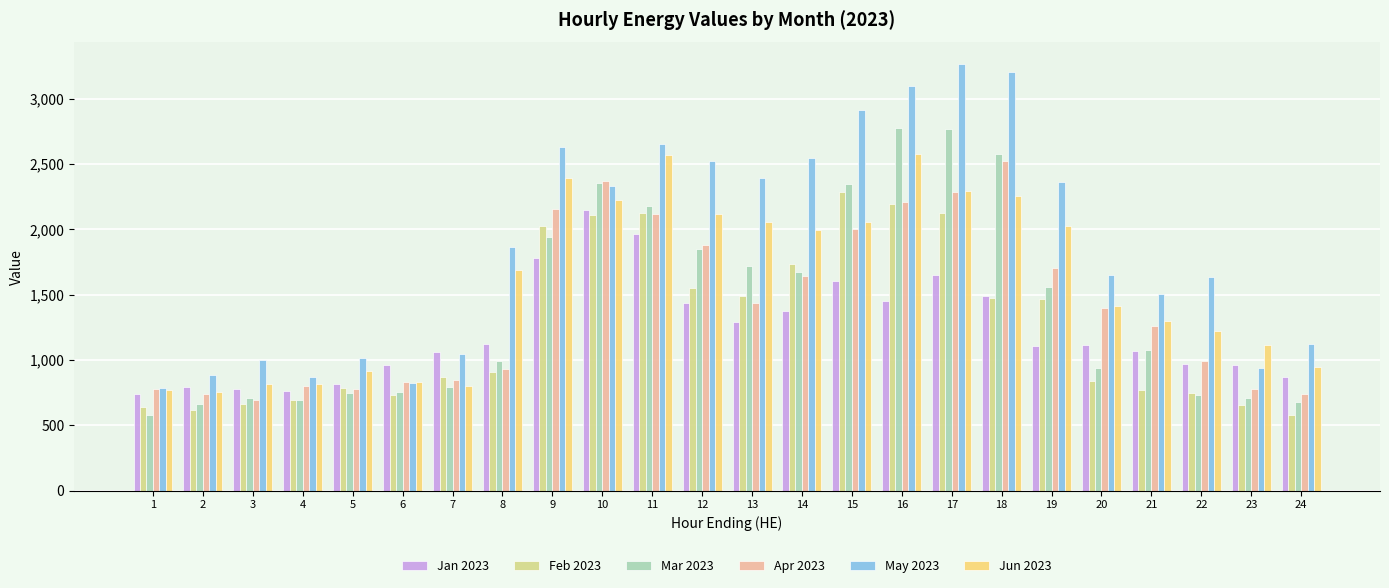

True or false: Mar 2023 has a value of 2765 at 13.

False